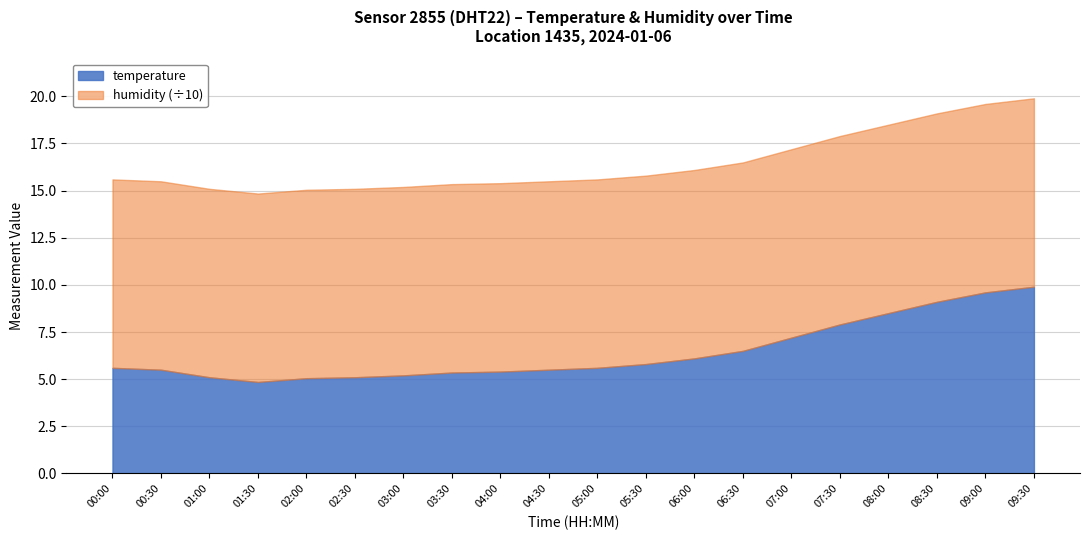

Which has a higher value, 04:30 or 06:00?

06:00